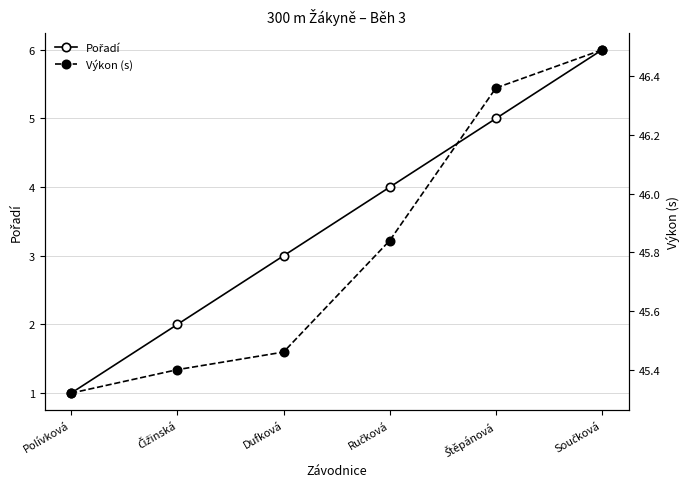

True or false: Pořadí and Výkon (s) intersect in this chart.

False